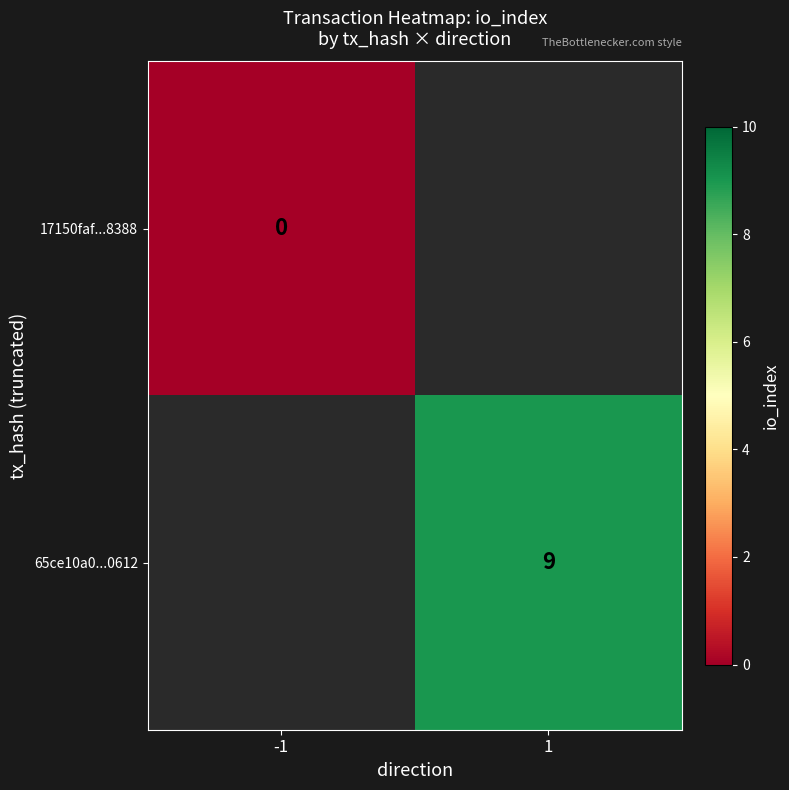

The 65ce10a0...0612 series shows 16 at 1. True or false?

False